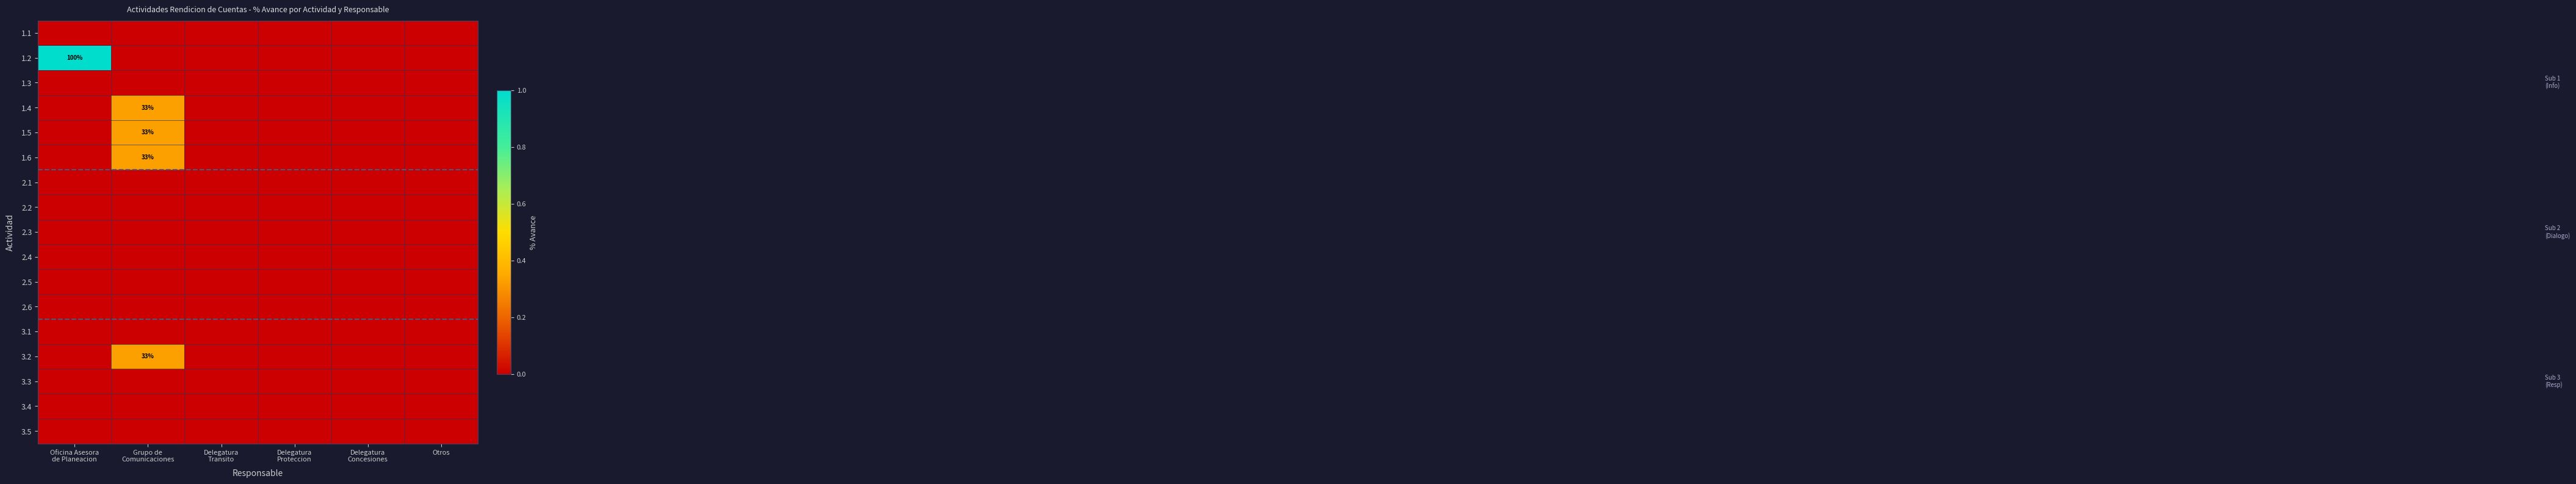

Which series has the widest spread of values?

1.2